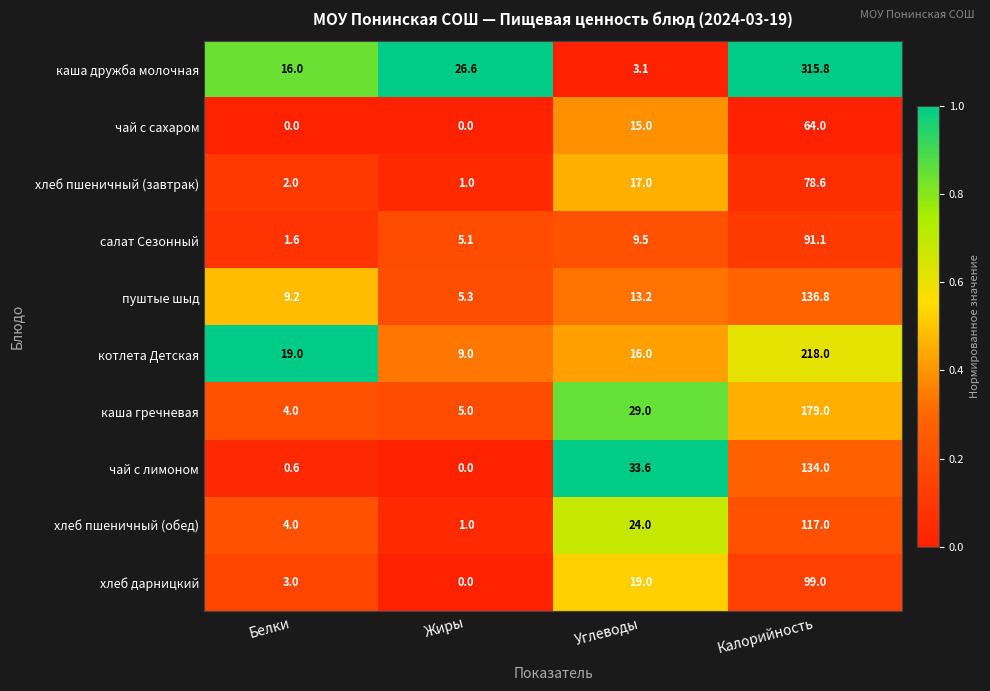

What is the approximate value of хлеб пшеничный (обед) at Углеводы?

24.0